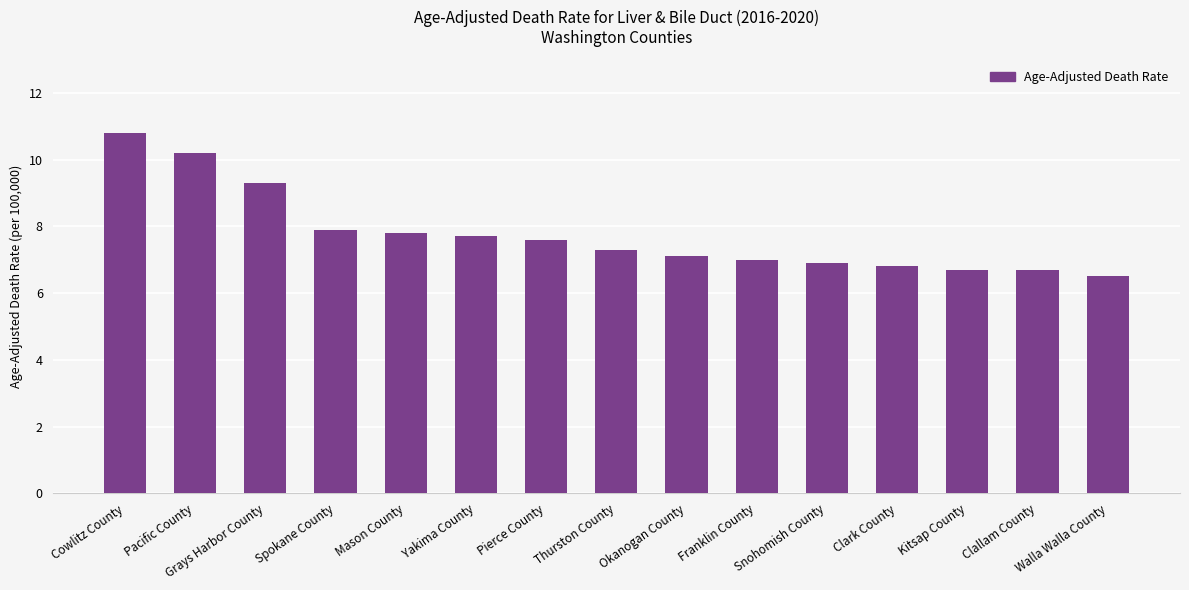

How many bars are there in total?

15